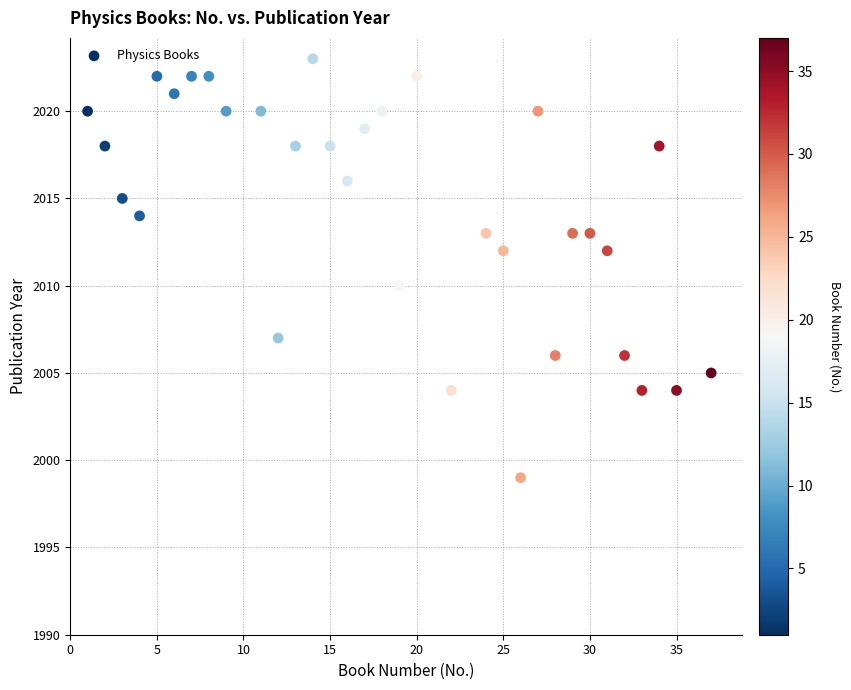

What is the range of Y values (max minus min)?

24